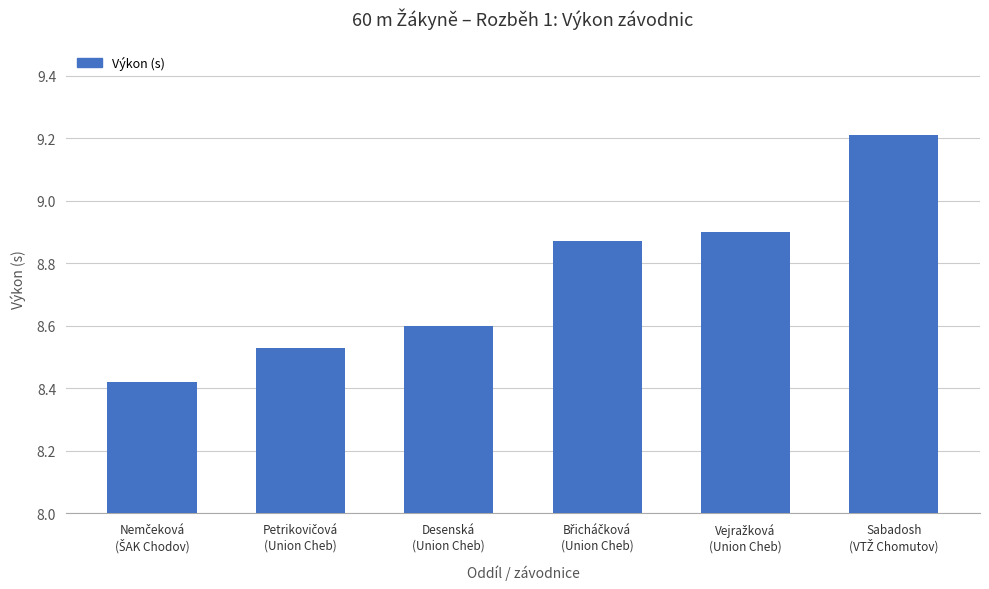

How many values are between 8 and 9?

5